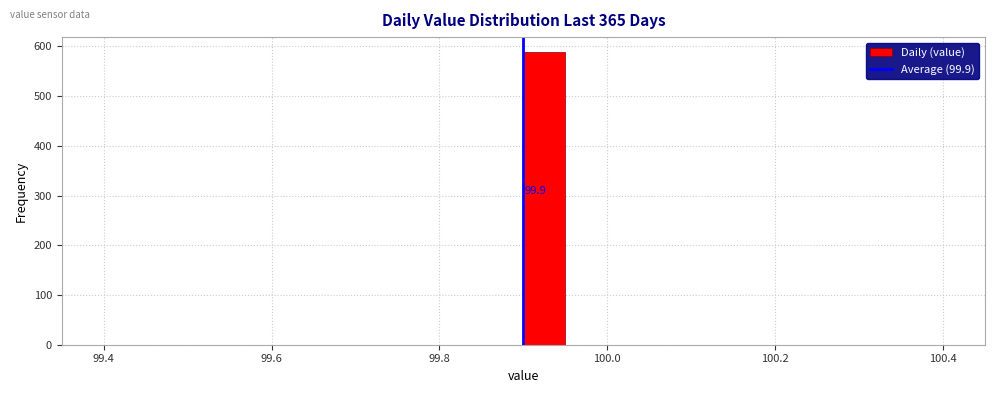

Around what value on the x-axis is the tallest bar? Give the approximate position of its centre, as read against the axis.

99.92